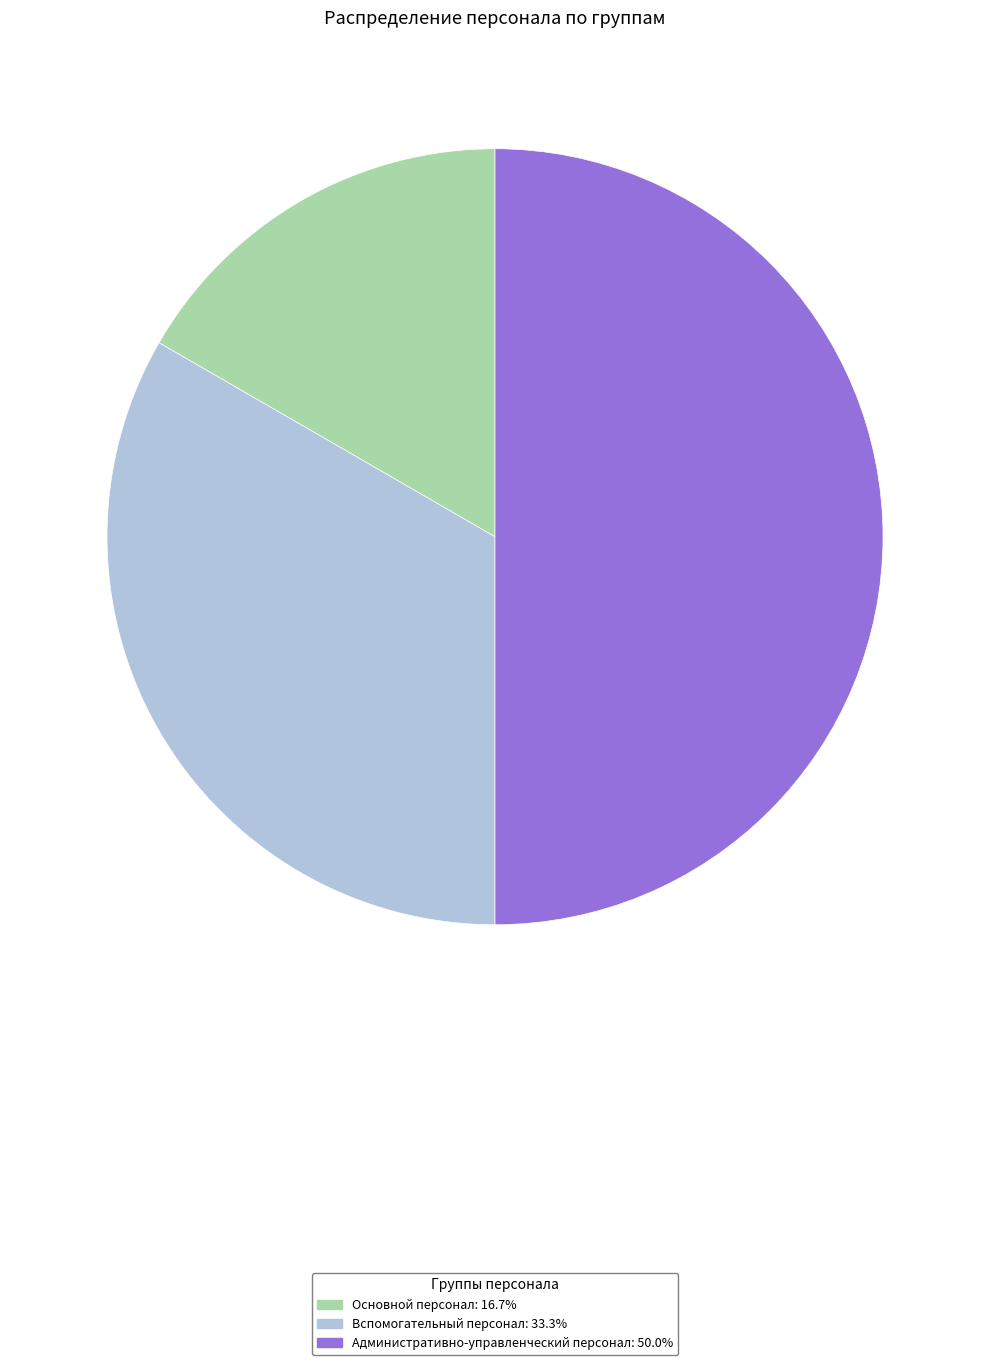

How many segments does this pie chart have?

3